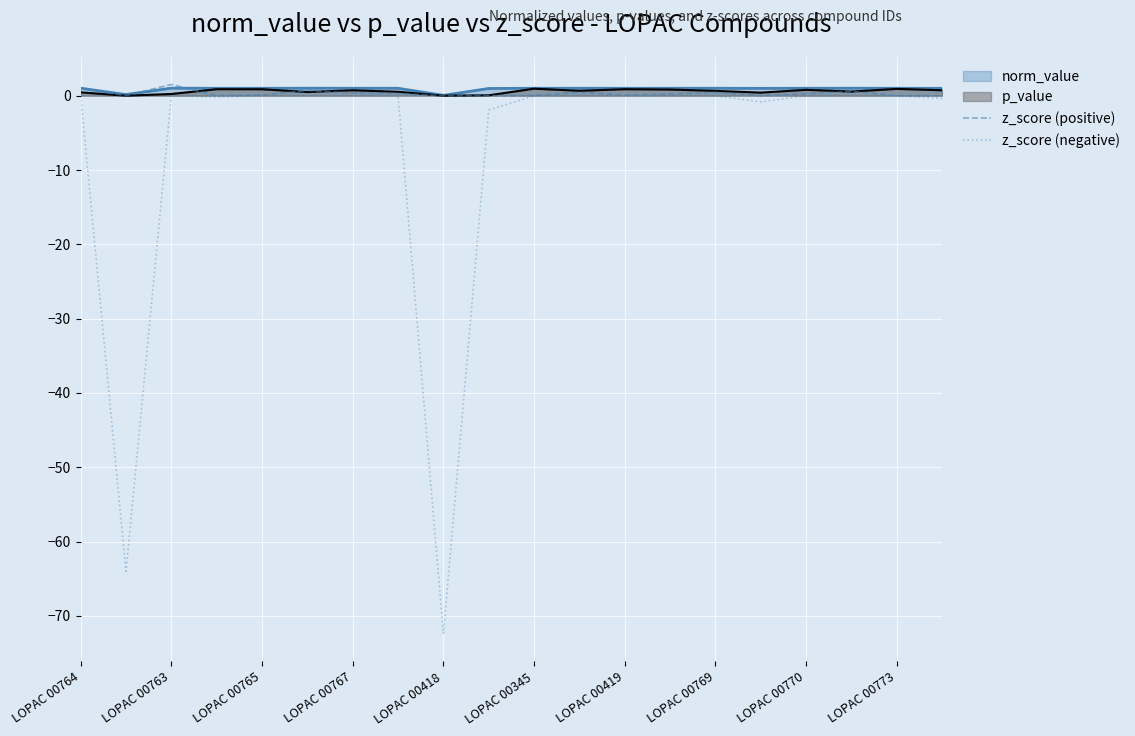

Which category has the lowest value across all series?

LOPAC 00418